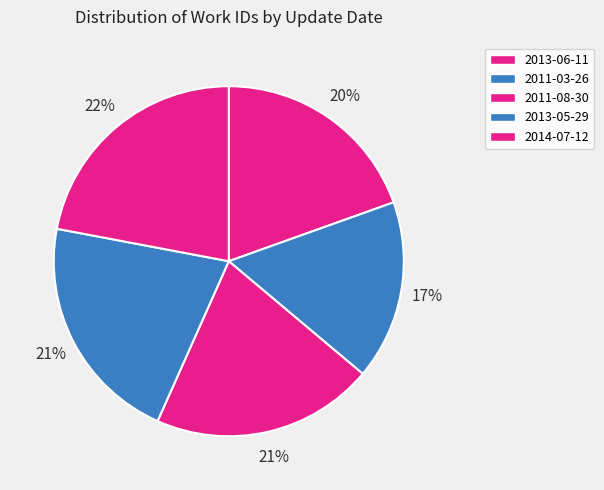

Which has a higher value, 2013-06-11 or 2014-07-12?

2014-07-12